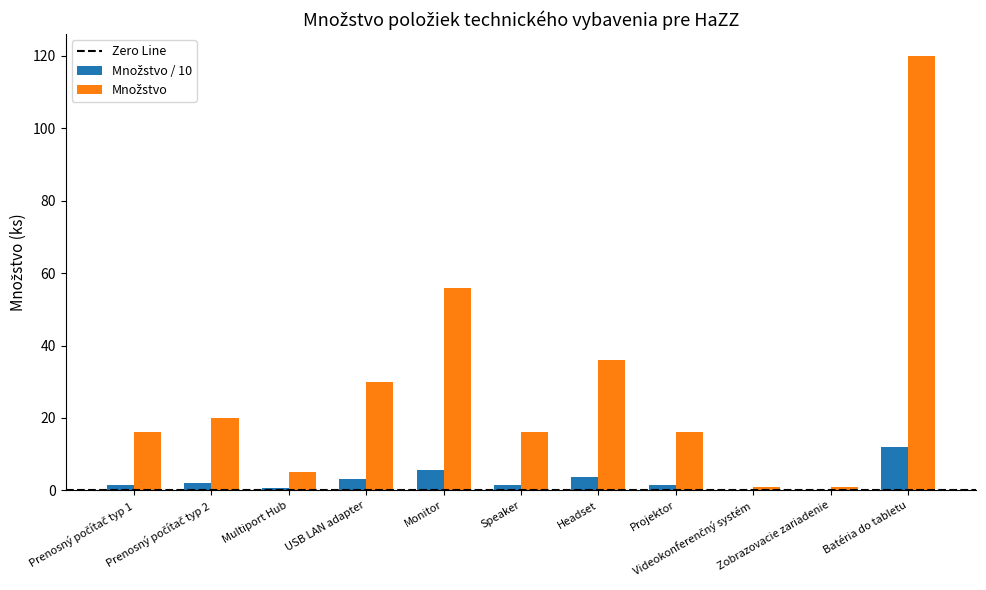

Are the bars grouped side by side (vs. stacked)?

Yes